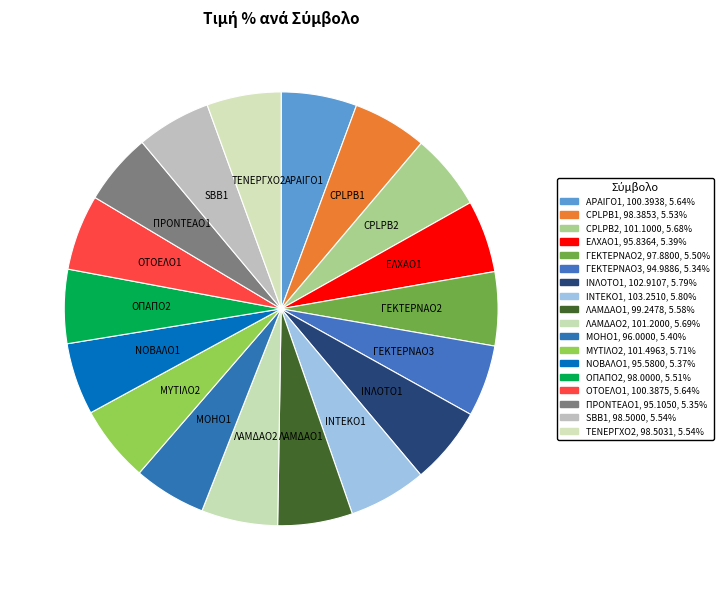

Rank the categories by value from lowest to highest.

ΓΕΚΤΕΡΝΑΟ3, ΠΡΟΝΤΕΑΟ1, ΝΟΒΑΛΟ1, ΕΛΧΑΟ1, ΜΟΗΟ1, ΓΕΚΤΕΡΝΑΟ2, ΟΠΑΠΟ2, CPLPB1, SBB1, ΤΕΝΕΡΓΧΟ2, ΛΑΜΔΑΟ1, ΟΤΟΕΛΟ1, ΑΡΑΙΓΟ1, CPLPB2, ΛΑΜΔΑΟ2, ΜΥΤΙΛΟ2, ΙΝΛΟΤΟ1, ΙΝΤΕΚΟ1